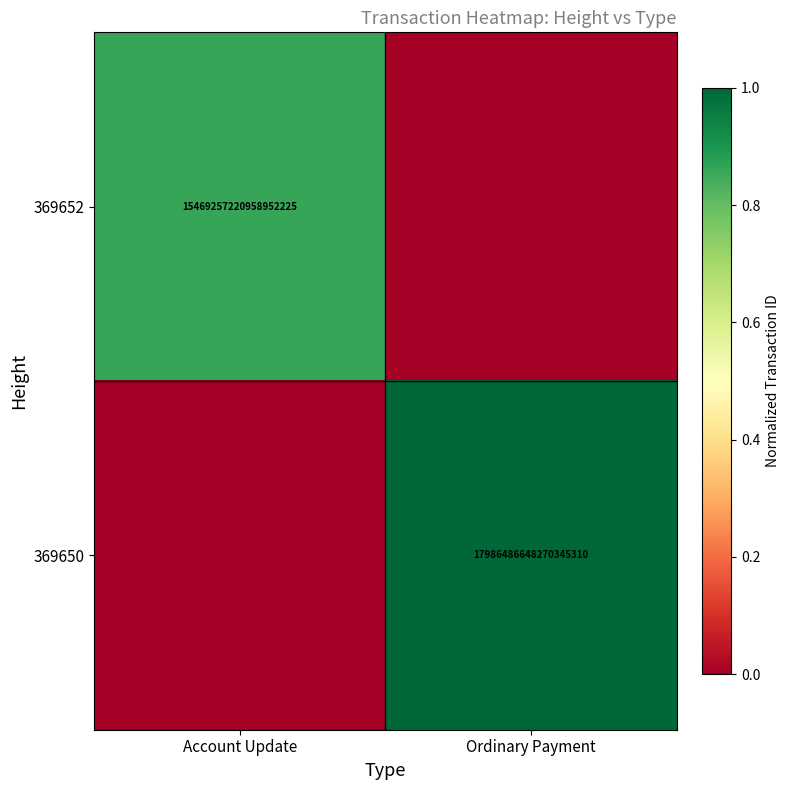

True or false: 369650 has a value of 3820038796644222464 at Ordinary Payment.

False